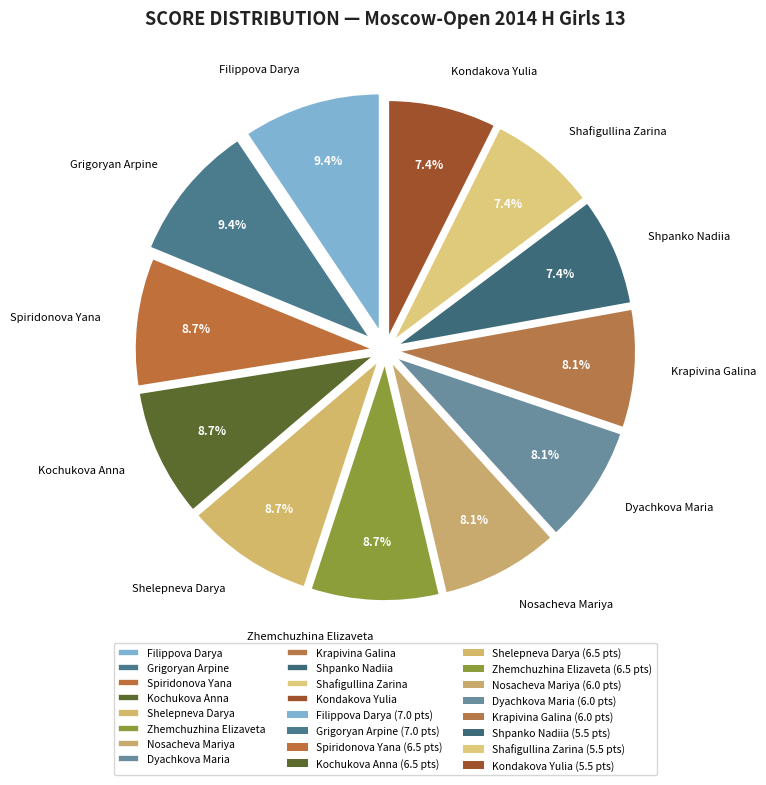

What portion of the pie excludes Shpanko Nadiia?

92.6%